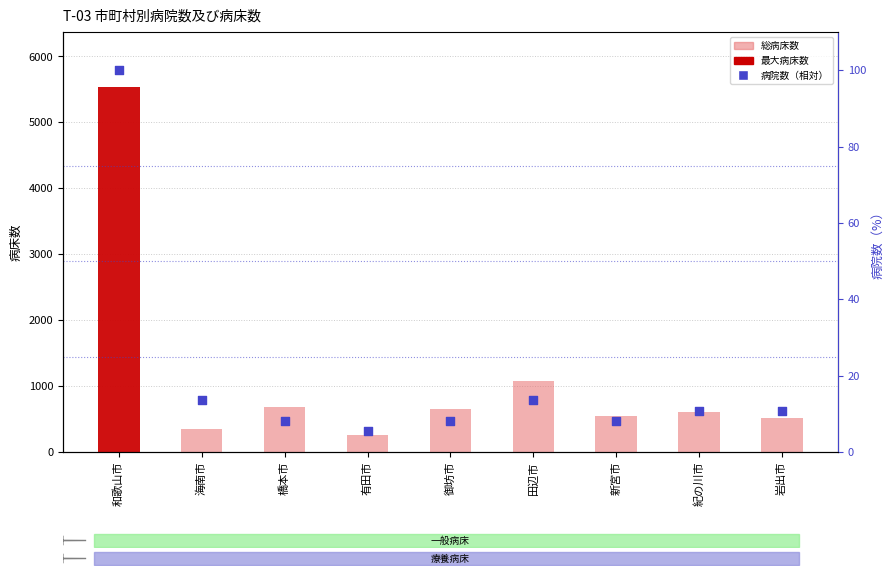

What is the total value across all series at 紀の川市?

610.8